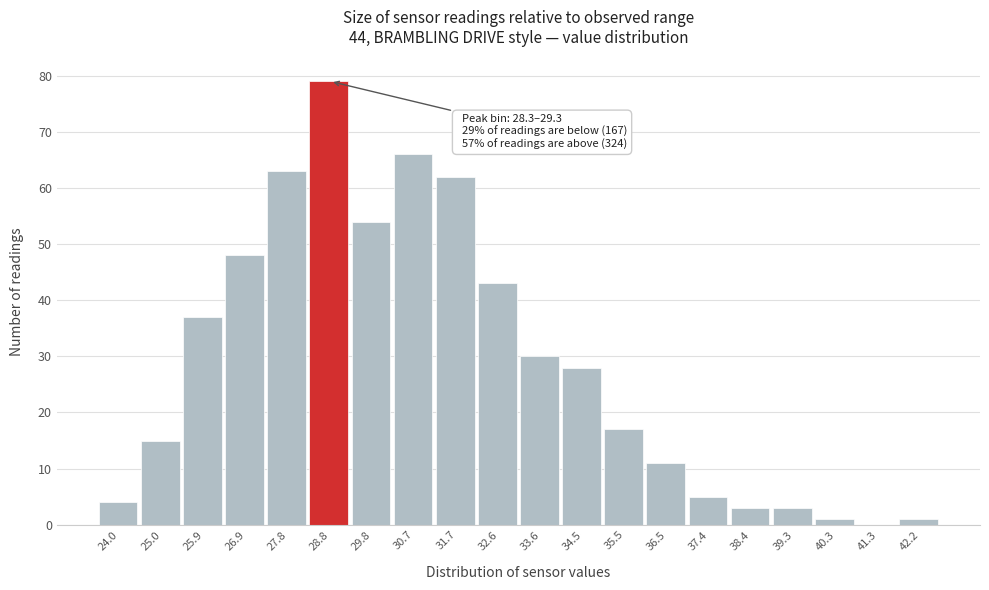

Which range on the x-axis has the tallest bar?

28.3 to 29.3